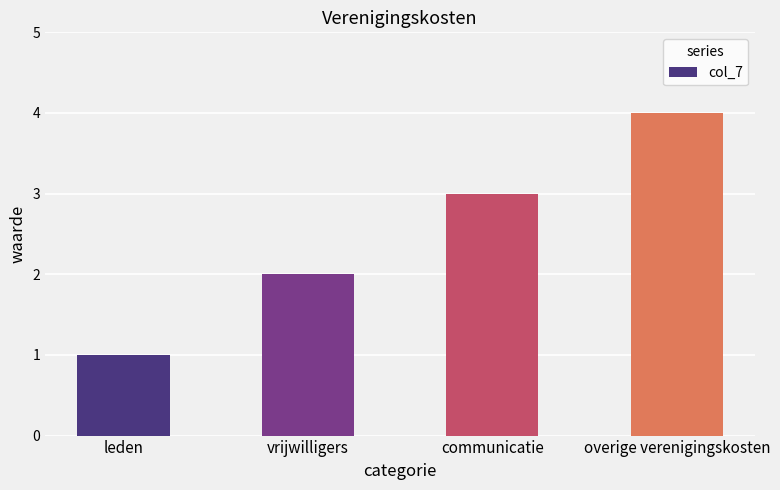

The chart shows a value of 3 at vrijwilligers. True or false?

False